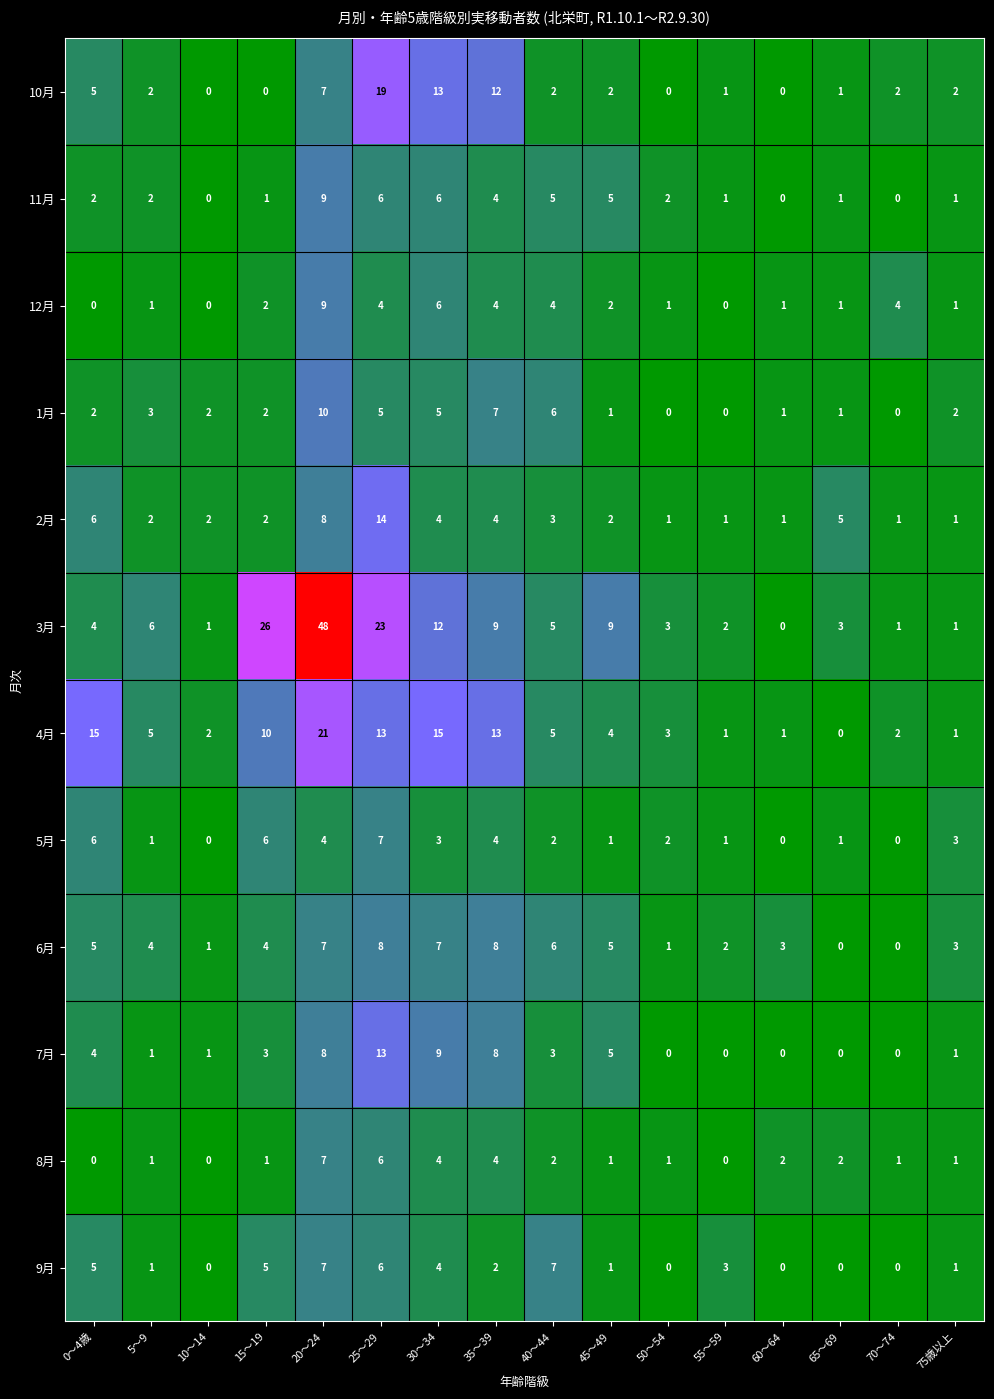

What is the maximum value shown in the chart?

48